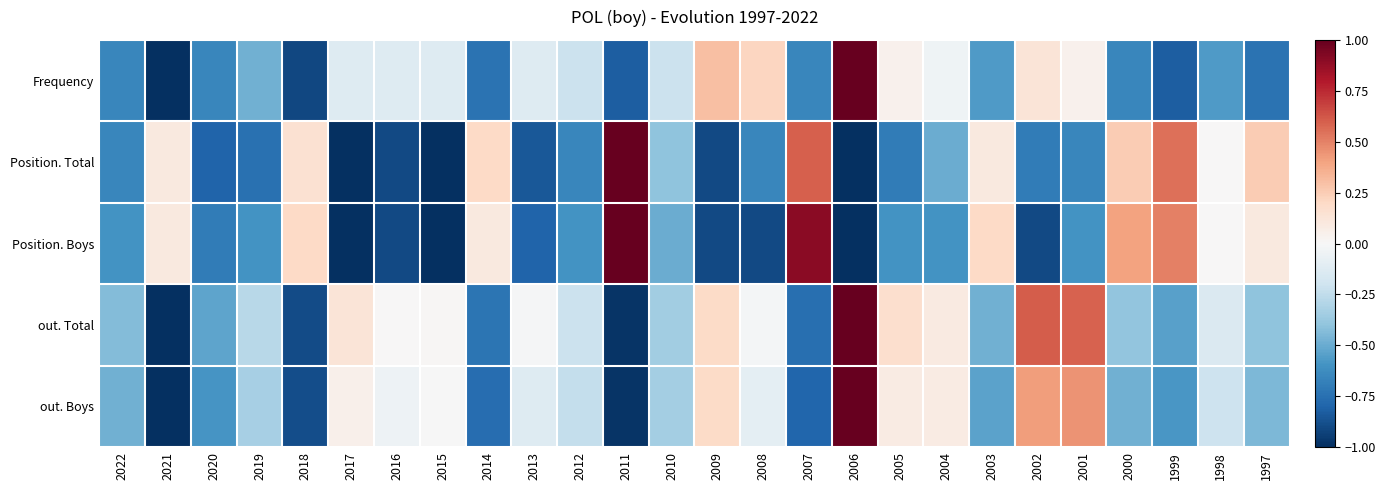

What is the spread (max minus min) of values at 2003?

0.8